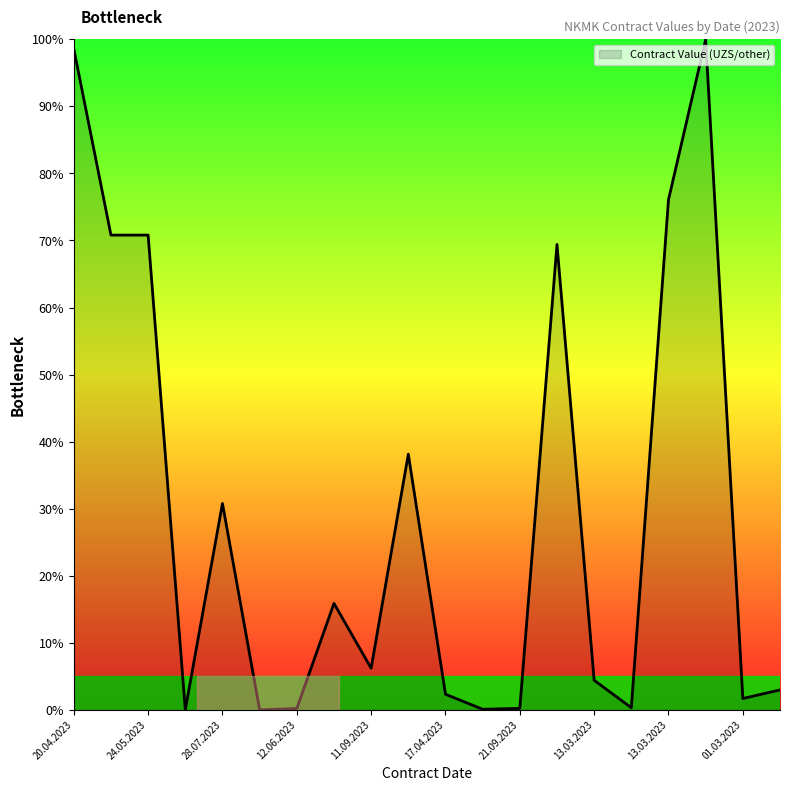

What is the maximum value shown in the chart?

100.0